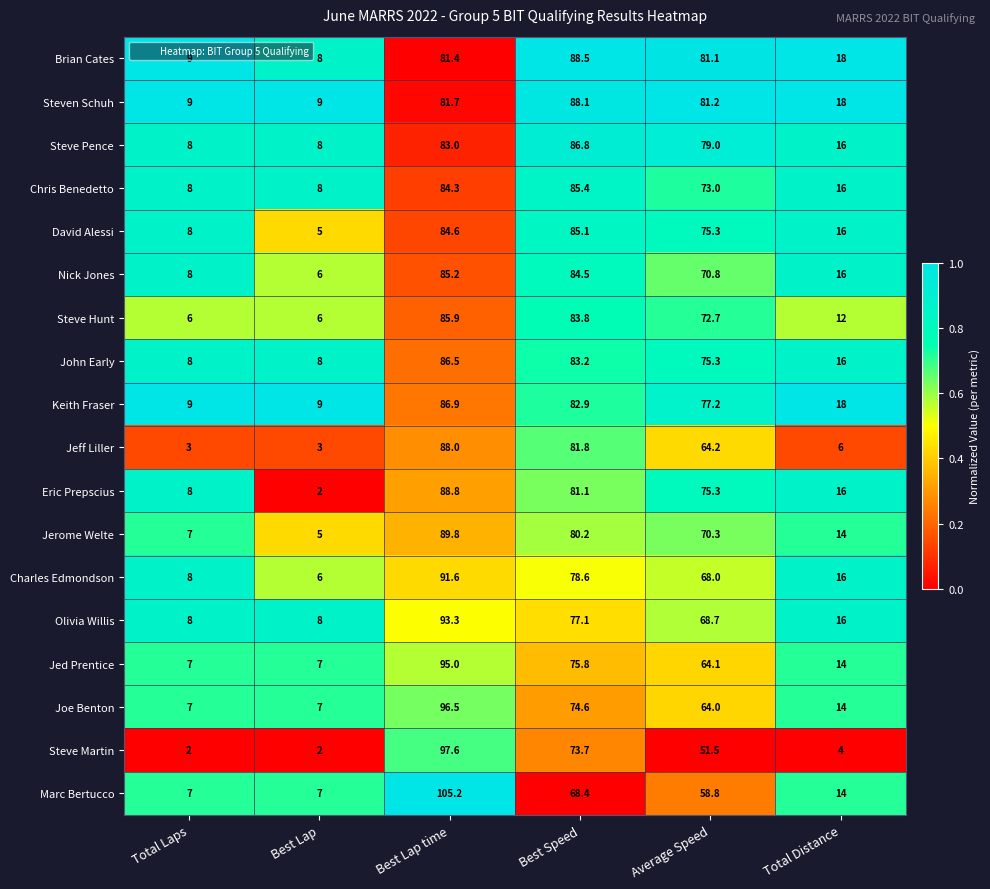

Rank the categories by David Alessi value from lowest to highest.

Best Lap, Total Laps, Total Distance, Average Speed, Best Lap time, Best Speed